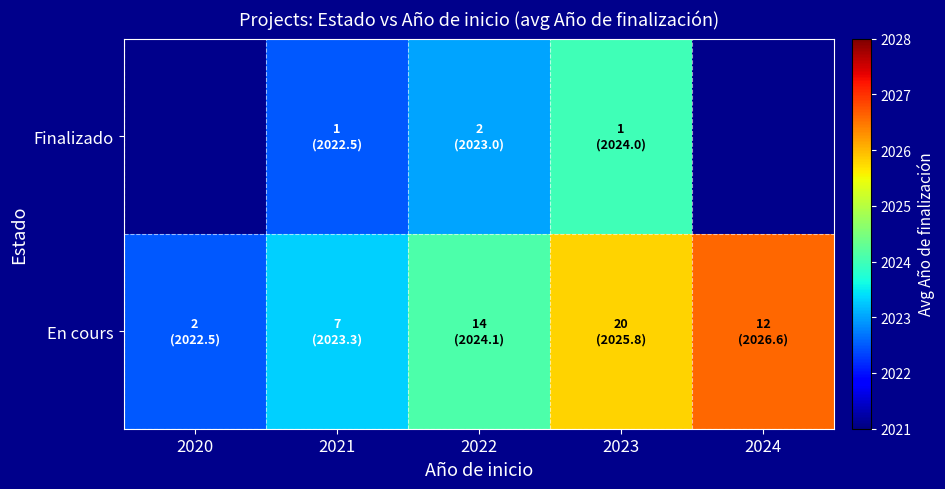

Which category has the highest value in the En cours series?

2024